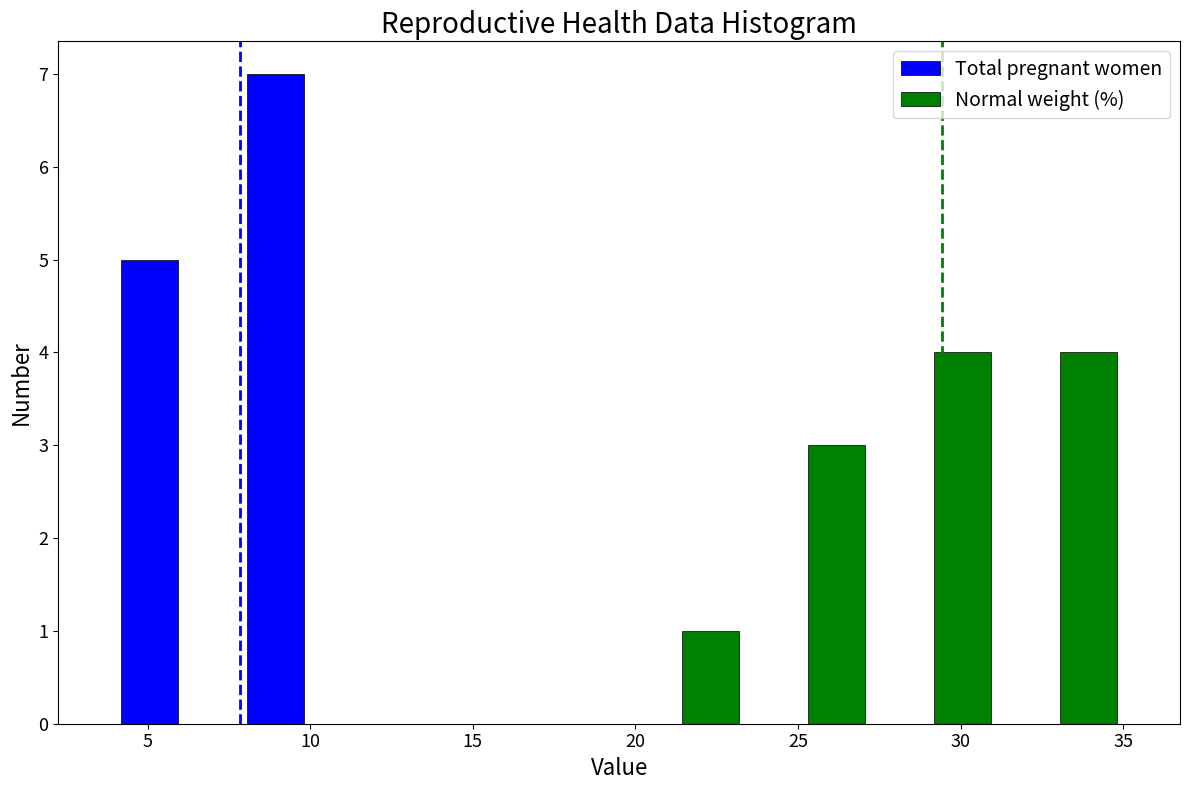

Reading left to right, list every range on the x-axis with the height of the bar of each series over it. Neither the bar edges nor the heights are printed on the chart, so give them approximately, as read against the axes.

4.0 to 8.0: Total pregnant women=5	Normal weight (%)=0
8.0 to 12.0: Total pregnant women=7	Normal weight (%)=0
12.0 to 15.5: Total pregnant women=0	Normal weight (%)=0
15.5 to 19.5: Total pregnant women=0	Normal weight (%)=0
19.5 to 23.5: Total pregnant women=0	Normal weight (%)=1
23.5 to 27.5: Total pregnant women=0	Normal weight (%)=3
27.5 to 31.0: Total pregnant women=0	Normal weight (%)=4
31.0 to 35.0: Total pregnant women=0	Normal weight (%)=4